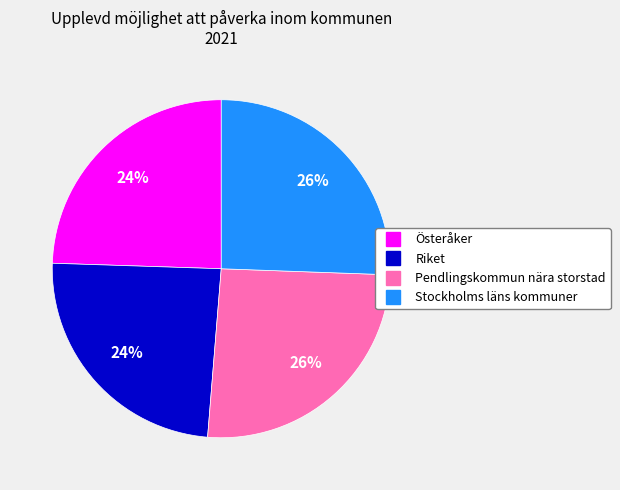

To the nearest percent, what portion does Riket represent?

24%